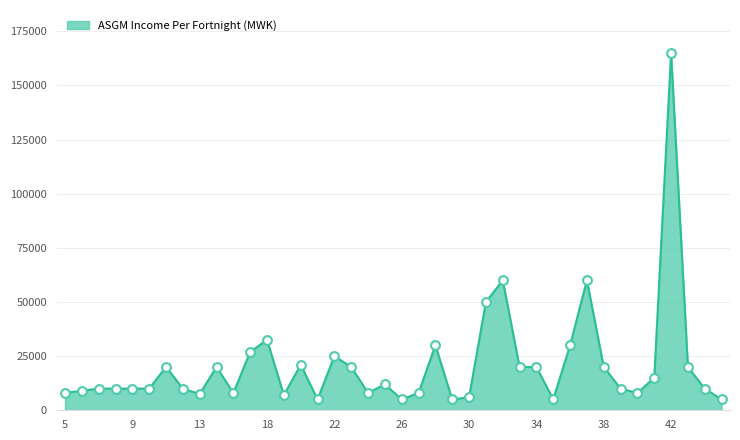

What is the minimum value shown in the chart?

5000